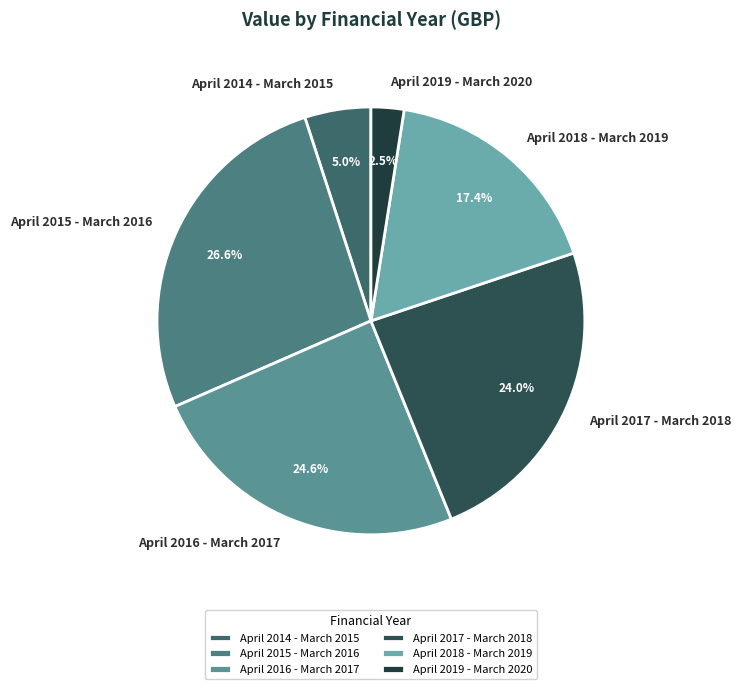

Is it true that April 2014 - March 2015 is 18% of the pie?

False